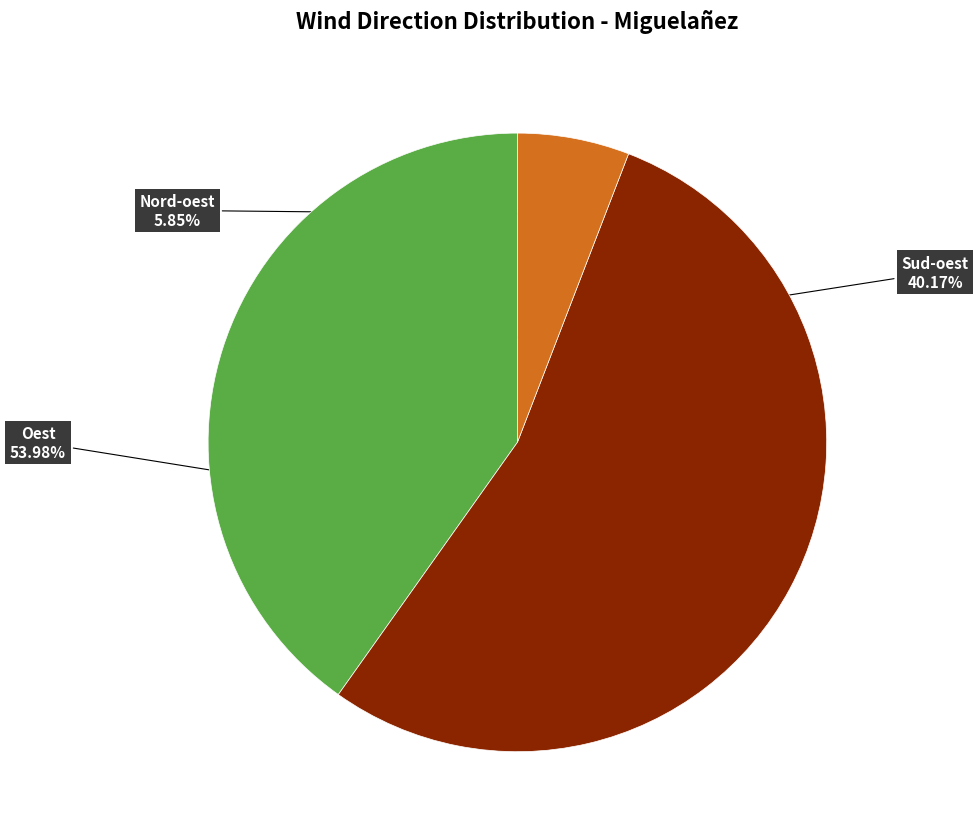

Between Nord-oest and Sud-oest, which is larger?

Sud-oest